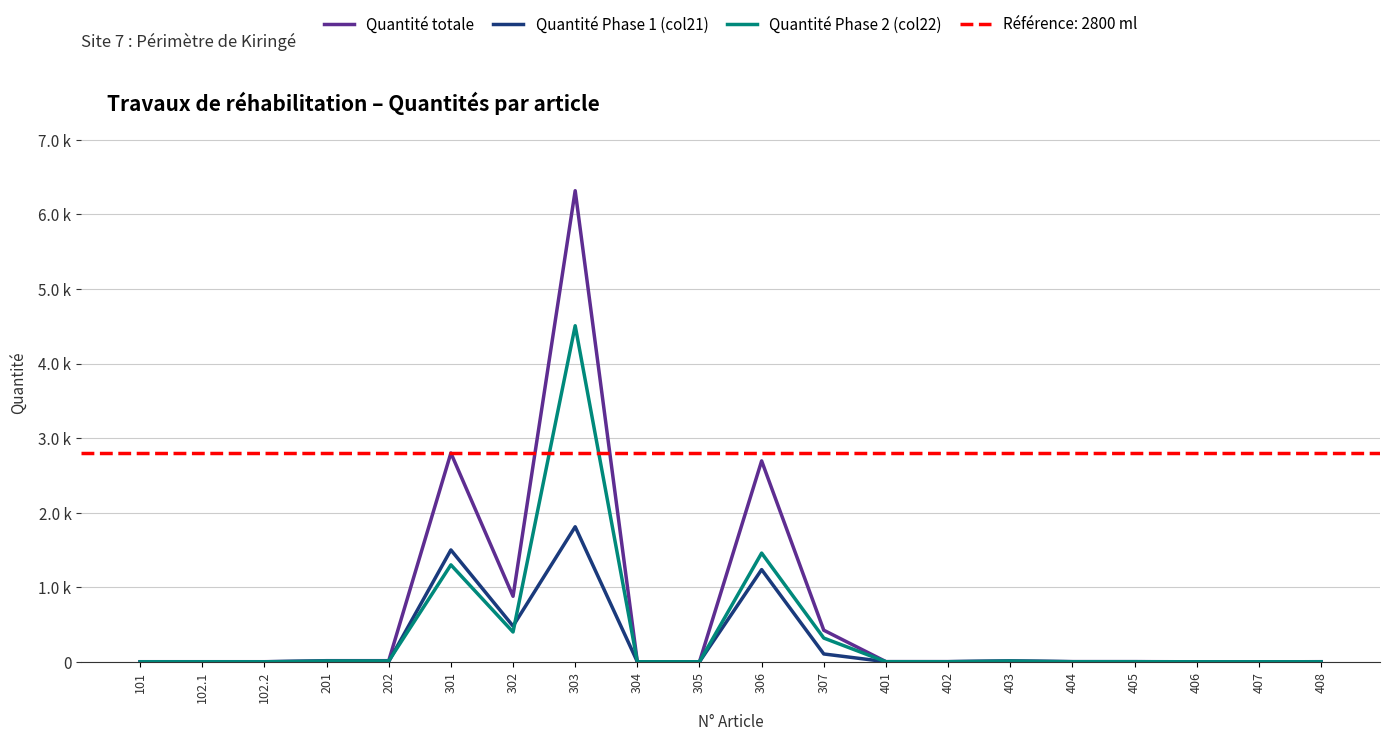

Rank the series at 305 from highest to lowest value.

Quantité totale, Quantité Phase 1 (col21), Quantité Phase 2 (col22)